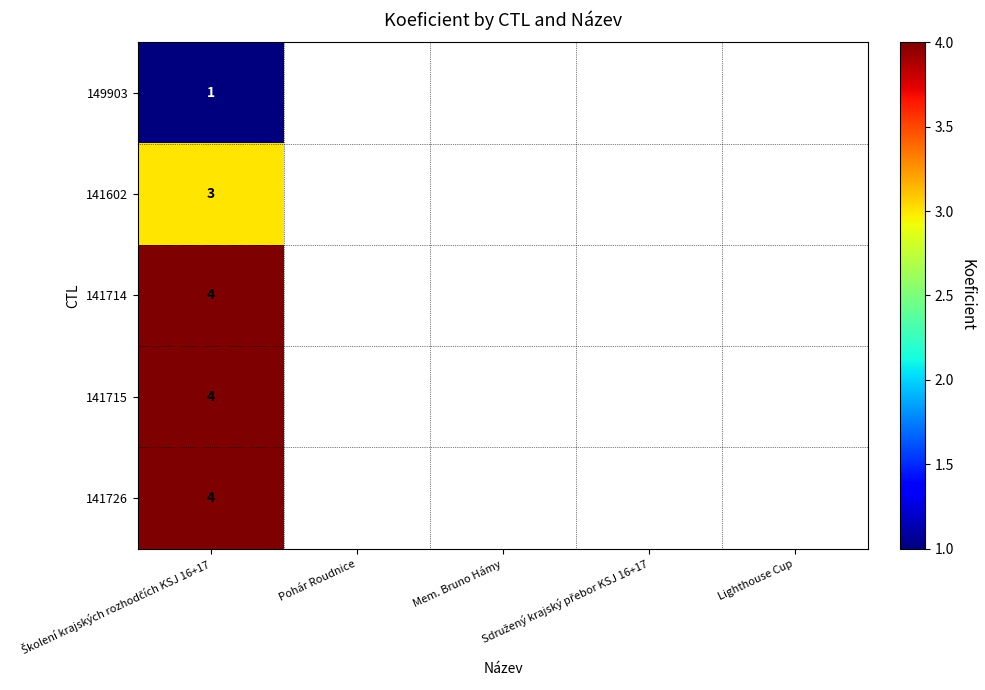

True or false: 141714 has a value of 2.1 at Školení krajských rozhodčích KSJ 16+17.

False